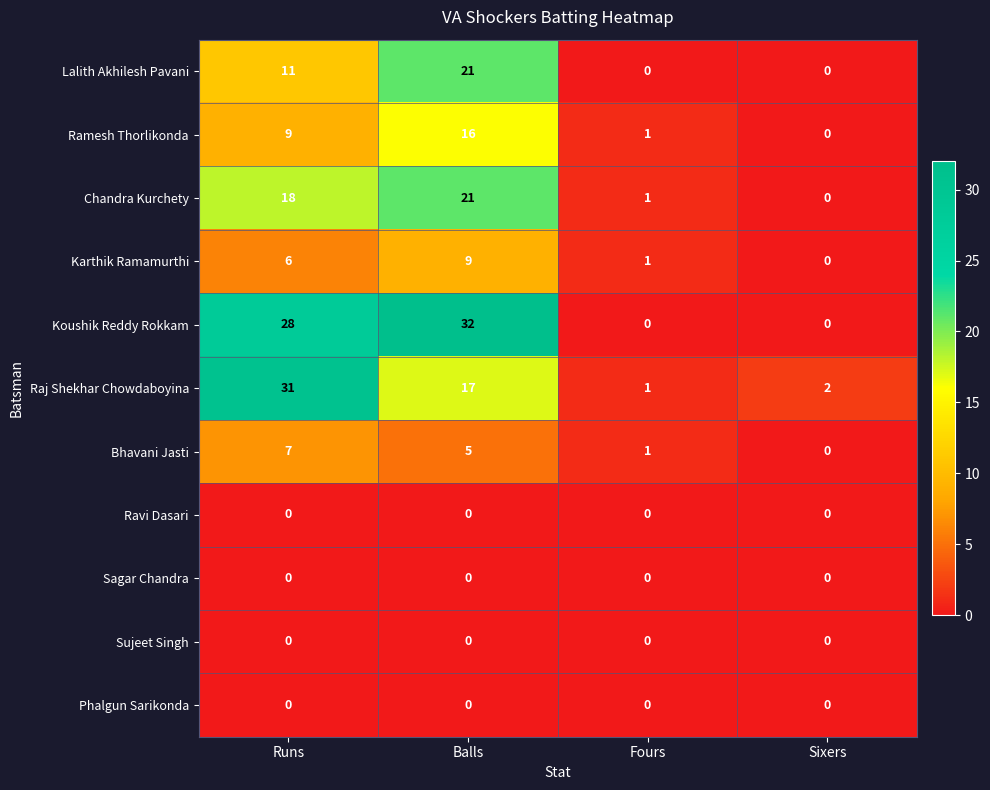

Which series has the largest total across all categories?

Koushik Reddy Rokkam